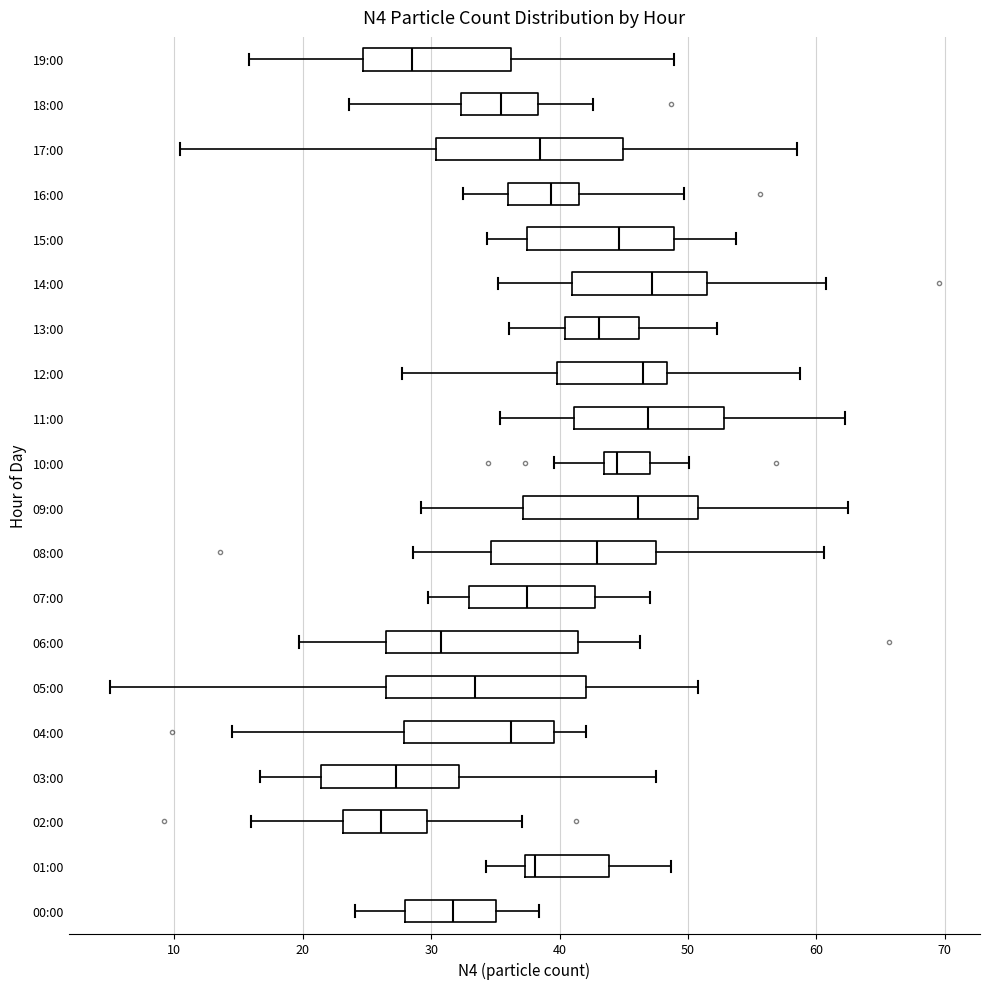

Reading bottom to top, read every box against the x-axis: the position of its median line, the range the box covers, and the ends of its whiskers. The values are not printed on the chart, so give them approximately, as read against the axis.

00:00: median 32, box 28 to 35, whiskers 24 to 38
01:00: median 38, box 37 to 44, whiskers 34 to 49
02:00: median 26, box 23 to 30, whiskers 16 to 37
03:00: median 27, box 21 to 32, whiskers 17 to 48
04:00: median 36, box 28 to 40, whiskers 14 to 42
05:00: median 33, box 26 to 42, whiskers 5 to 51
06:00: median 31, box 26 to 41, whiskers 20 to 46
07:00: median 37, box 33 to 43, whiskers 30 to 47
08:00: median 43, box 35 to 48, whiskers 29 to 61
09:00: median 46, box 37 to 51, whiskers 29 to 62
10:00: median 45, box 43 to 47, whiskers 40 to 50
11:00: median 47, box 41 to 53, whiskers 35 to 62
12:00: median 47, box 40 to 48, whiskers 28 to 59
13:00: median 43, box 40 to 46, whiskers 36 to 52
14:00: median 47, box 41 to 52, whiskers 35 to 61
15:00: median 45, box 37 to 49, whiskers 34 to 54
16:00: median 39, box 36 to 42, whiskers 32 to 50
17:00: median 38, box 30 to 45, whiskers 10 to 59
18:00: median 35, box 32 to 38, whiskers 24 to 43
19:00: median 28, box 25 to 36, whiskers 16 to 49